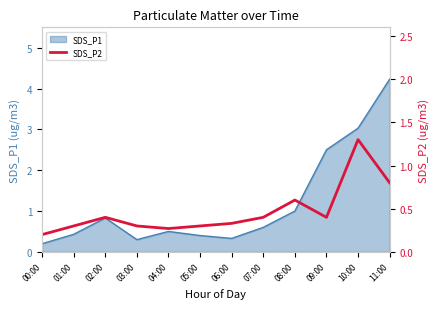

What is the value of the 4th point from the left?

0.3